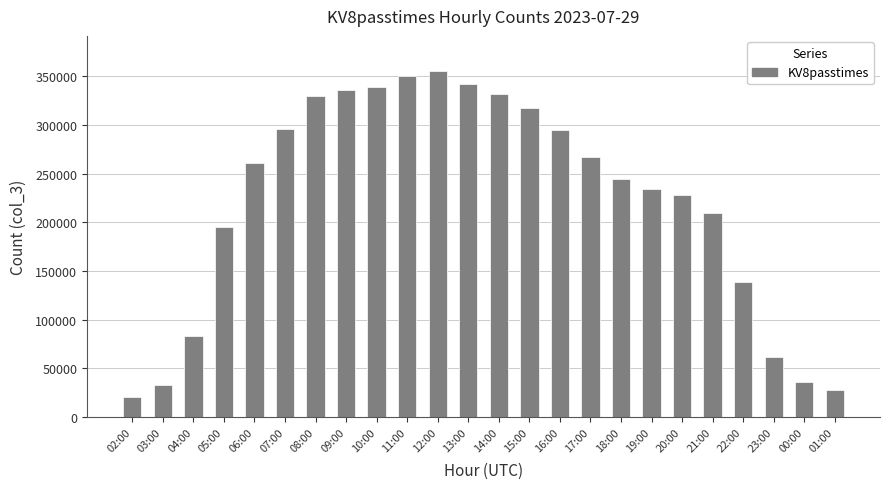

What is the difference between the maximum and second lowest values?

328173